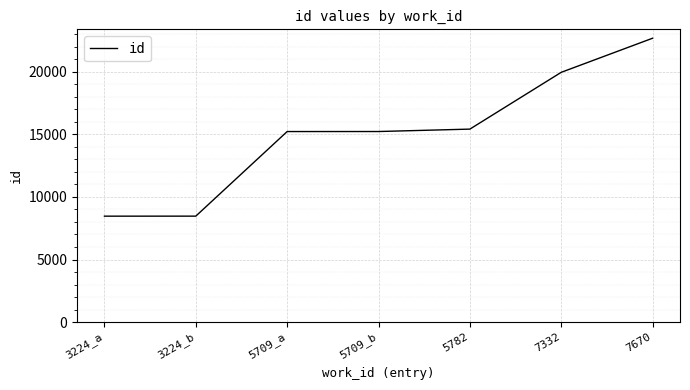

Is it true that the value at 5782 is 15428?

True